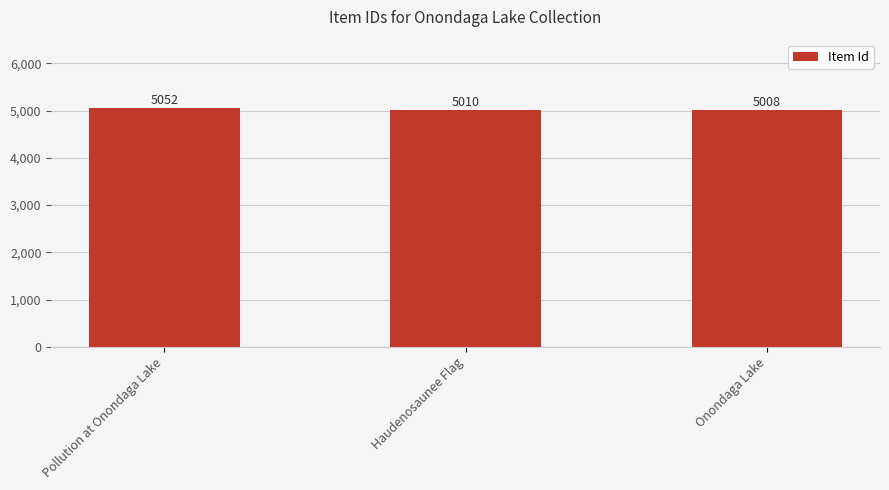

How many distinct data groups are displayed?

1